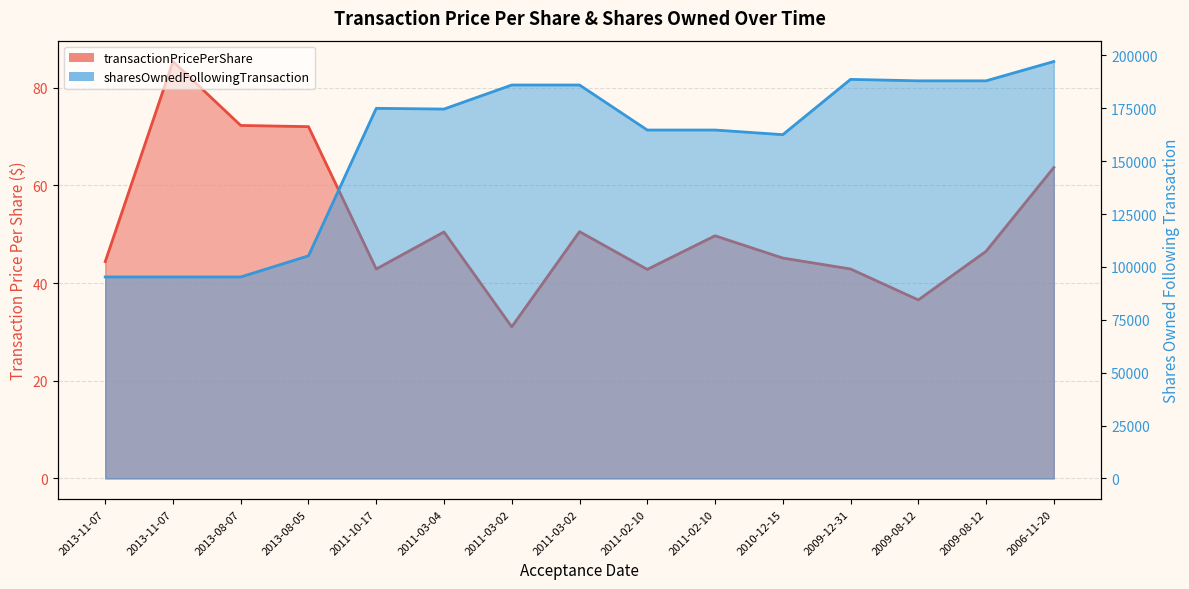

What is the sum of the transactionPricePerShare values at 2013-08-05 and 2011-03-02?

103.1